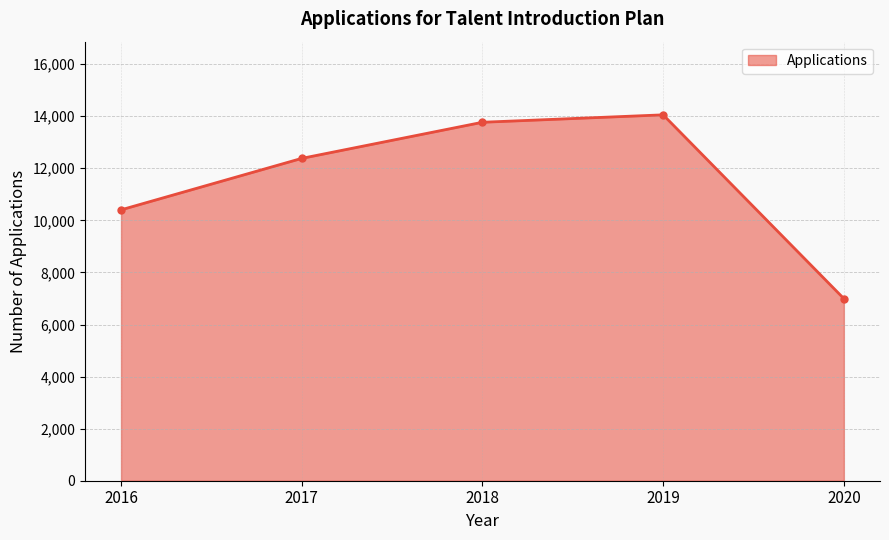

What is the change in value from 2019 to 2020?

-7058